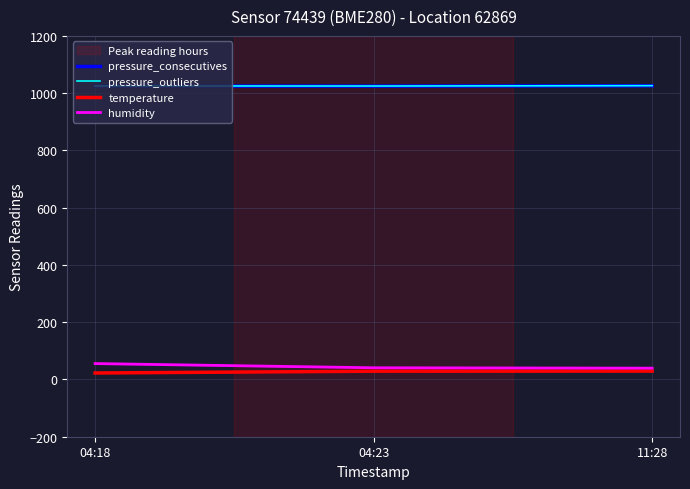

What is the difference between the humidity values at 04:18 and 11:28?

16.0